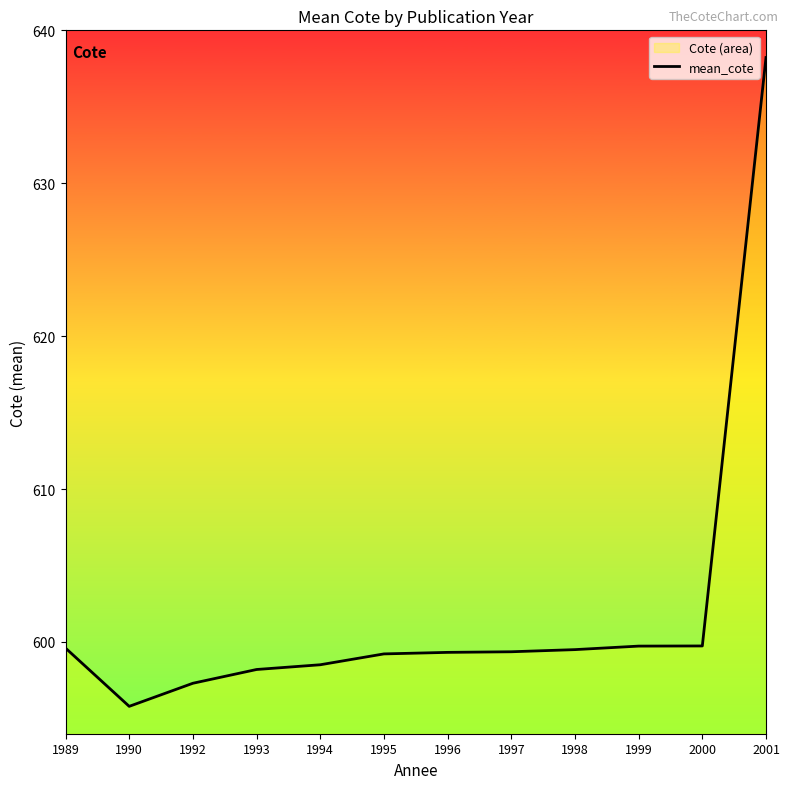

Which category has the lowest value across all series?

1990